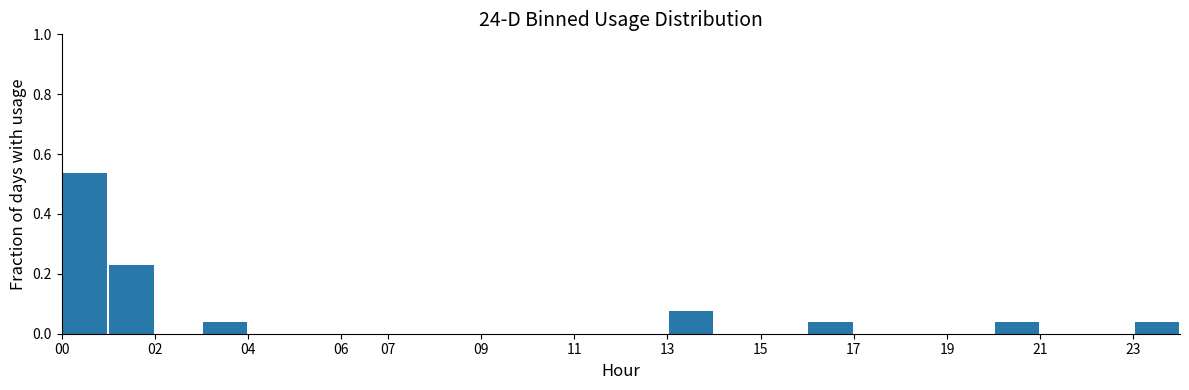

Which range on the x-axis has the tallest bar?

0 to 1